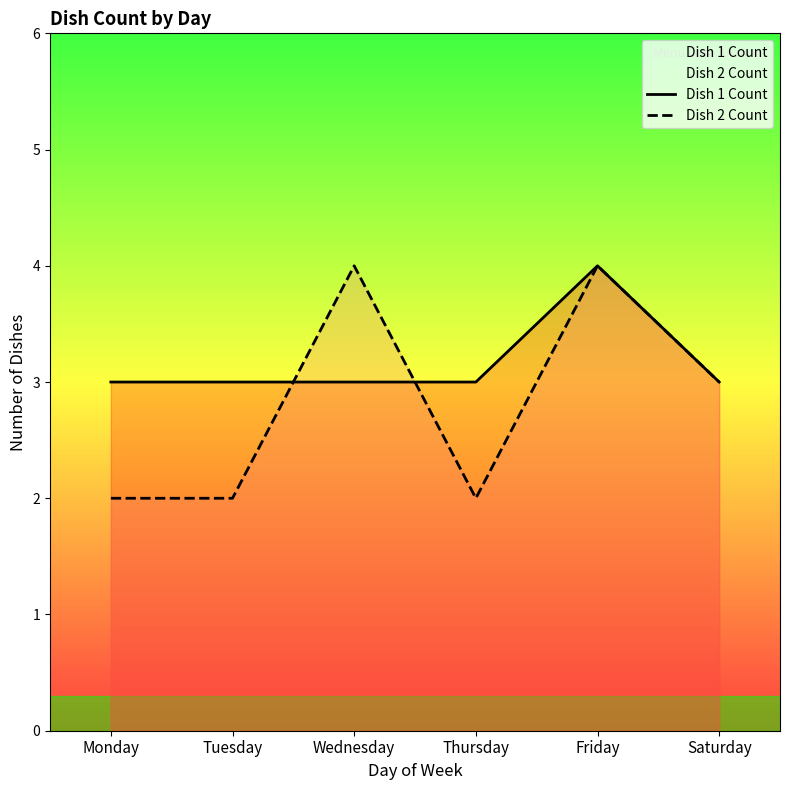

Between which two adjacent categories do Dish 2 Count and Dish 1 Count first intersect?

Tuesday and Wednesday